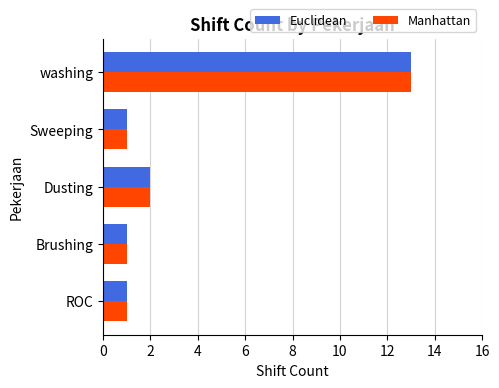

What is the average value of the Manhattan series?

4